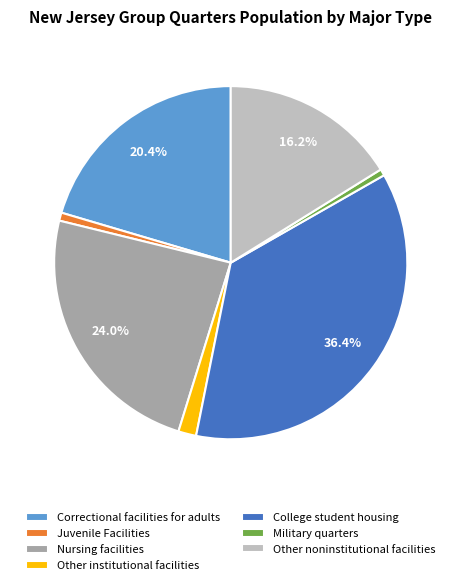

Combined, what portion of the pie is Correctional facilities for adults and Other noninstitutional facilities?

36.6%